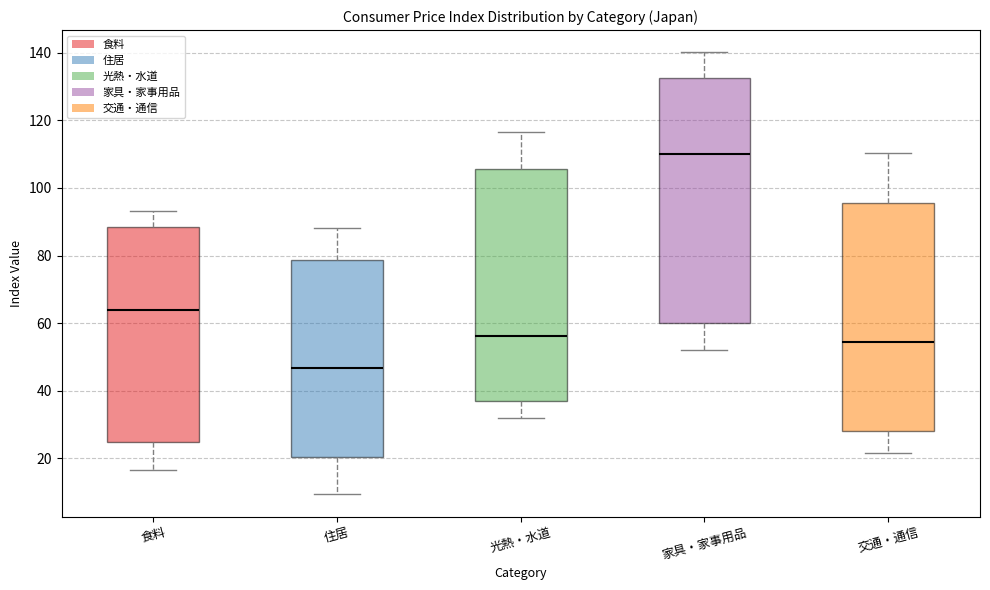

Which box has the lowest median line?

住居